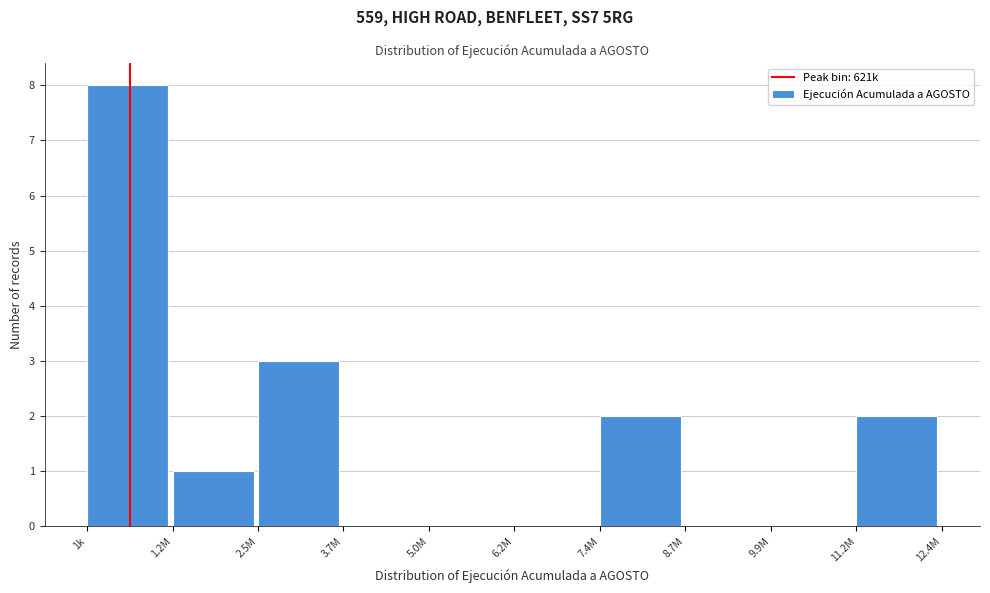

Reading left to right, list all the values displayed in this chart.

1k=8	1.2M=1	2.5M=3	3.7M=0	5.0M=0	6.2M=0	7.4M=2	8.7M=0	9.9M=0	11.2M=2